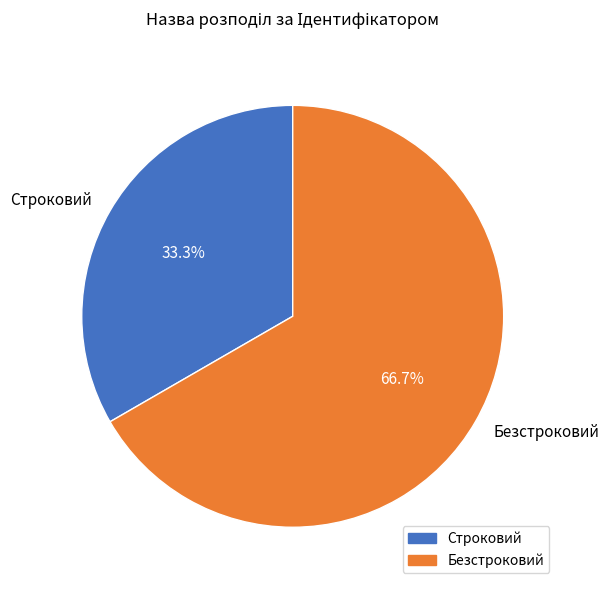

What is the smallest slice in the pie chart?

Строковий